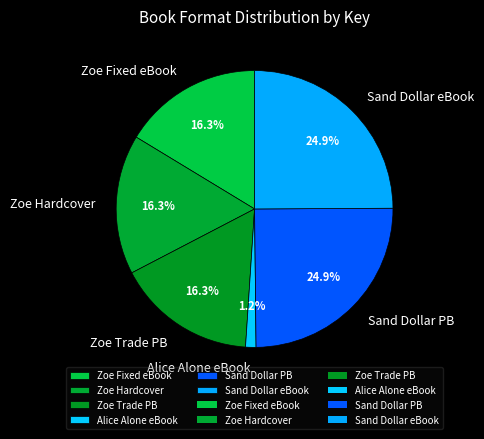

What is the smallest slice in the pie chart?

Alice Alone eBook